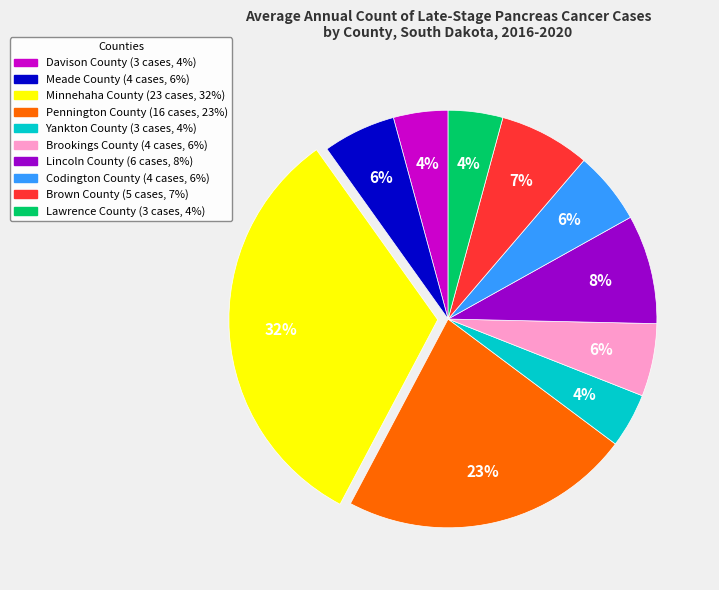

How many slices are in this pie chart?

10